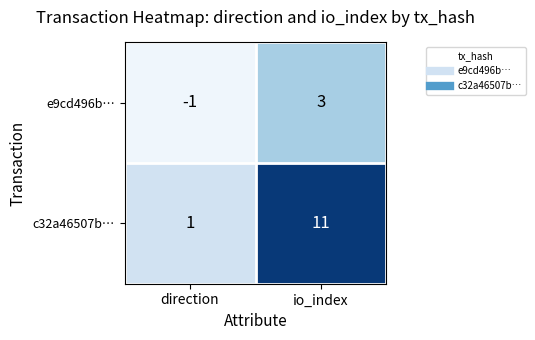

Rank the series by their average value, from highest to lowest.

c32a46507b…, e9cd496b…